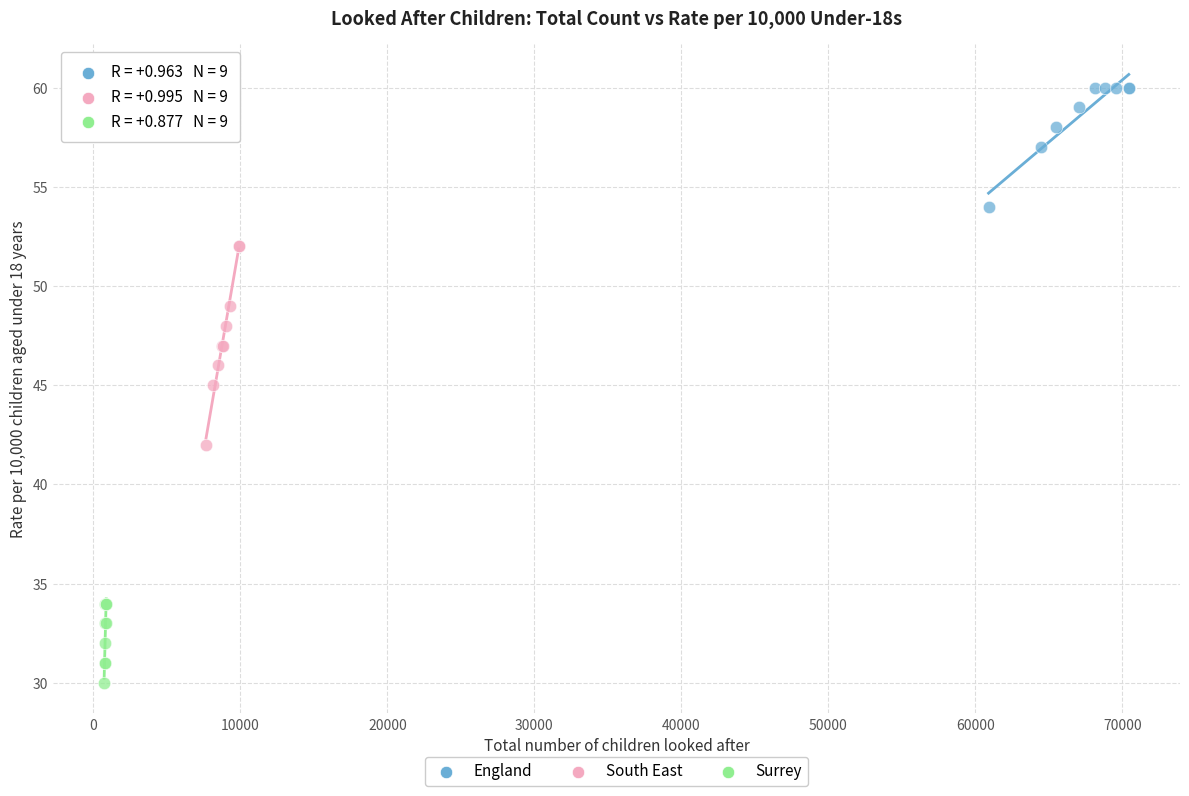

Which series has the widest spread of Y values?

South East